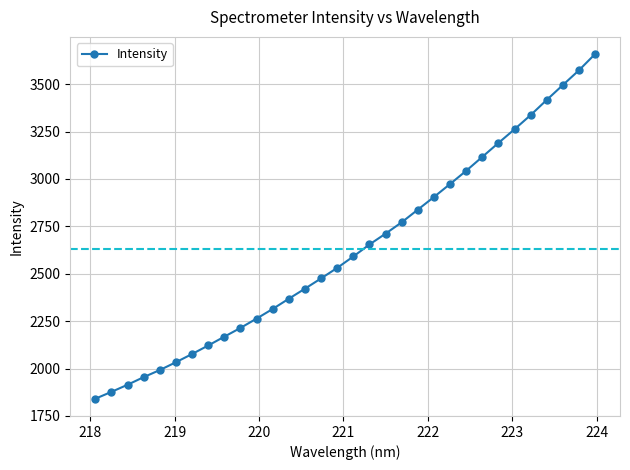

True or false: there are more than 2 points higher than both neighbors.

False